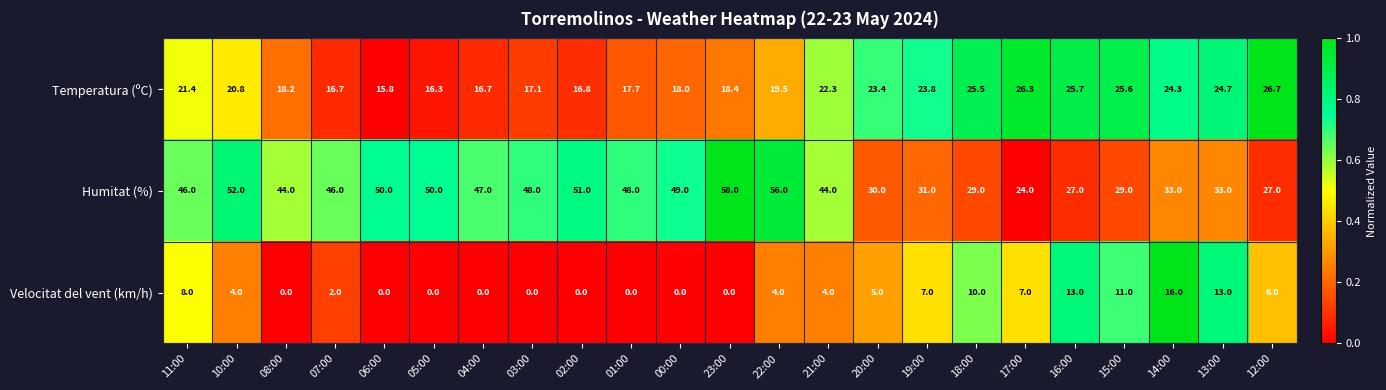

The value of Velocitat del vent (km/h) at 10:00 is 6.3. True or false?

False